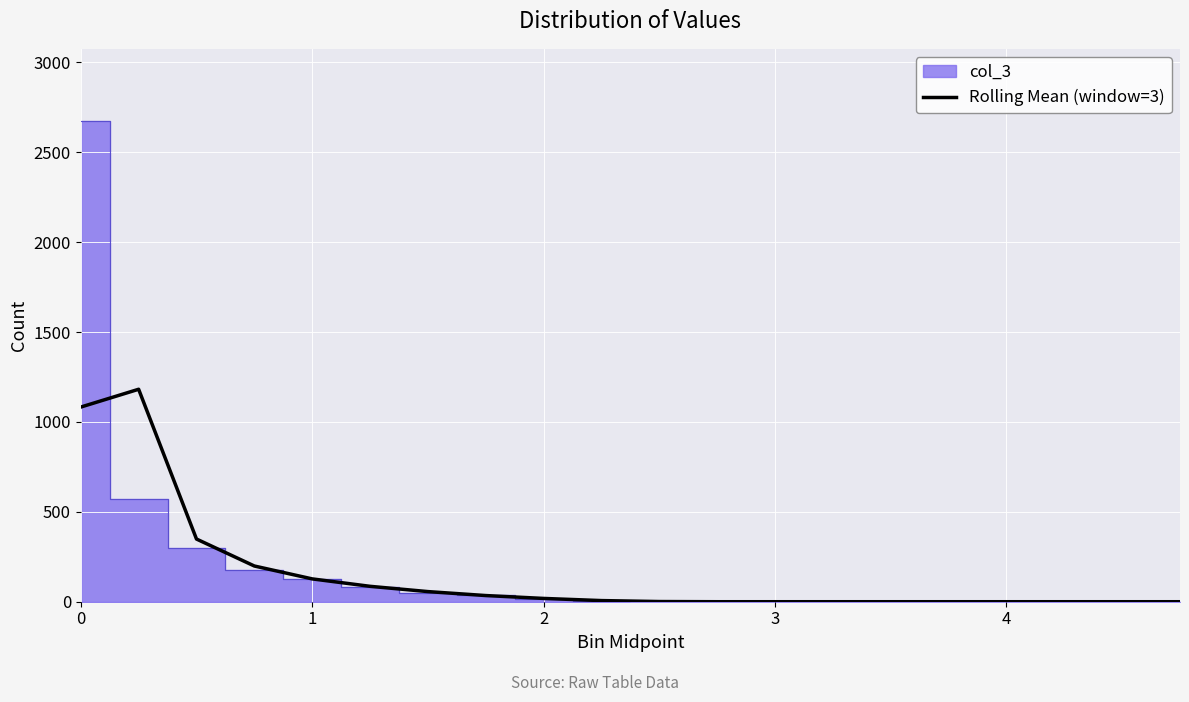

How many categories are shown in the chart?

20